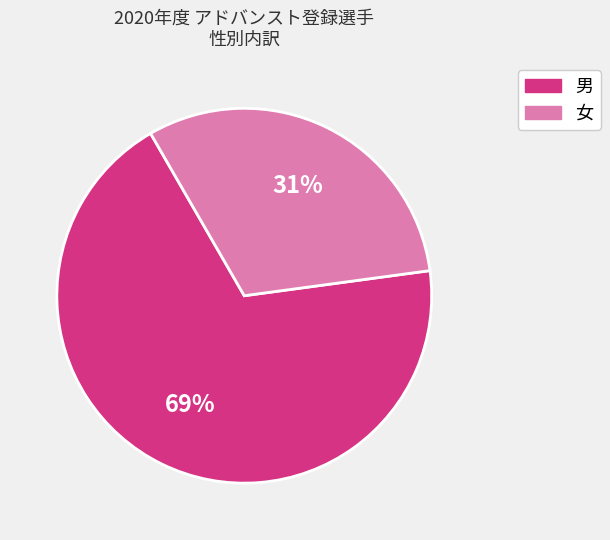

Approximately how many times larger is the value at 男 compared to 女?

2.2